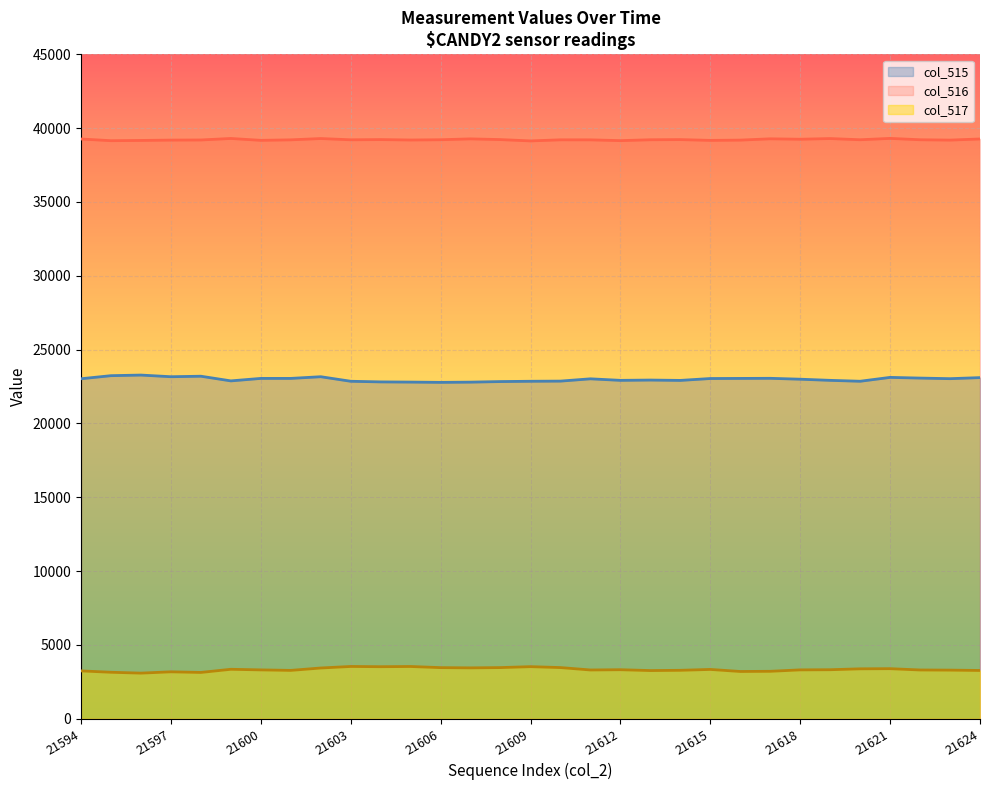

Between 21605 and 21601, which is larger?

21601